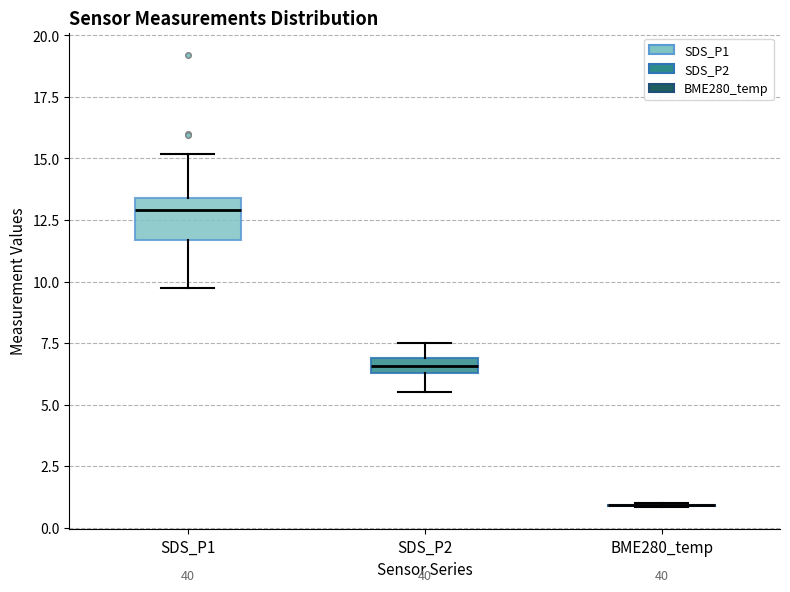

Comparing the boxes themselves (not the whiskers), which one is the tallest?

SDS_P1